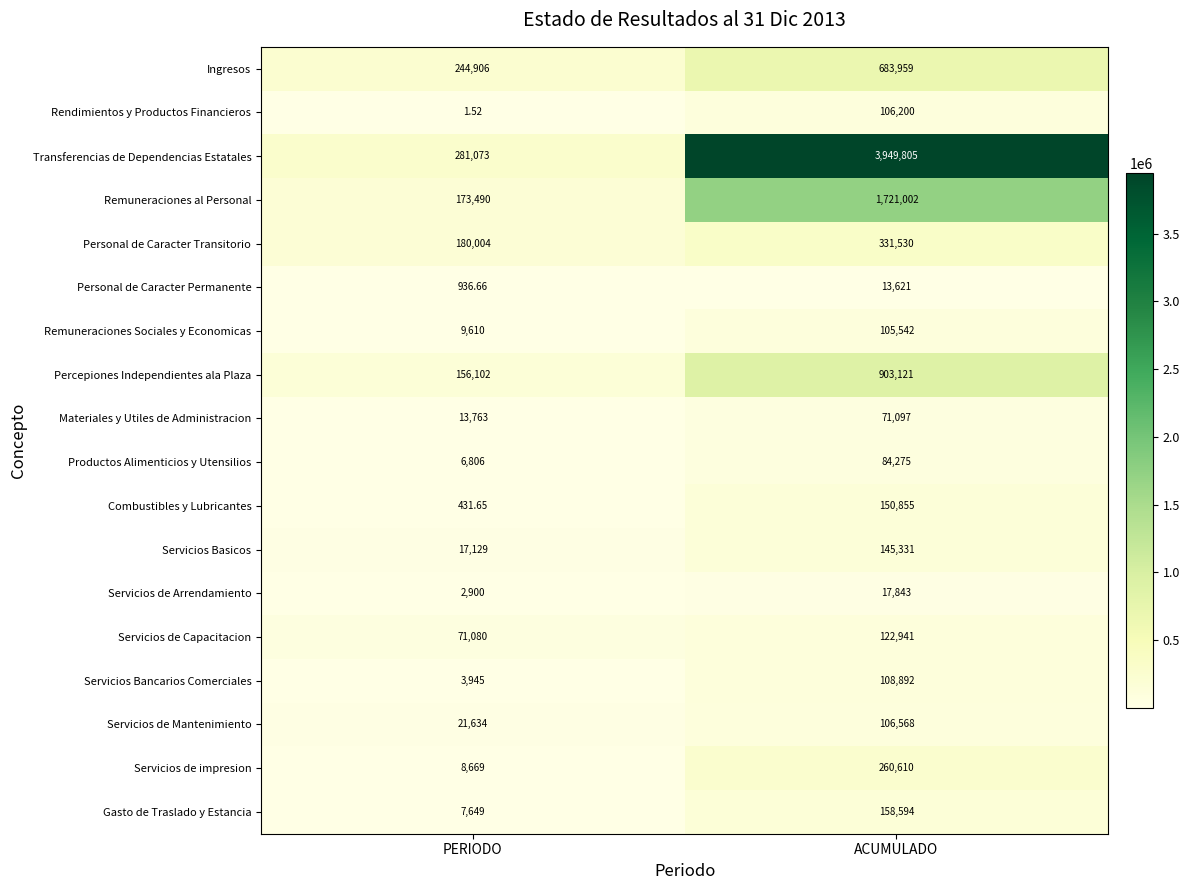

Is the value of Rendimientos y Productos Financieros at ACUMULADO greater than the value of Combustibles y Lubricantes at ACUMULADO?

No